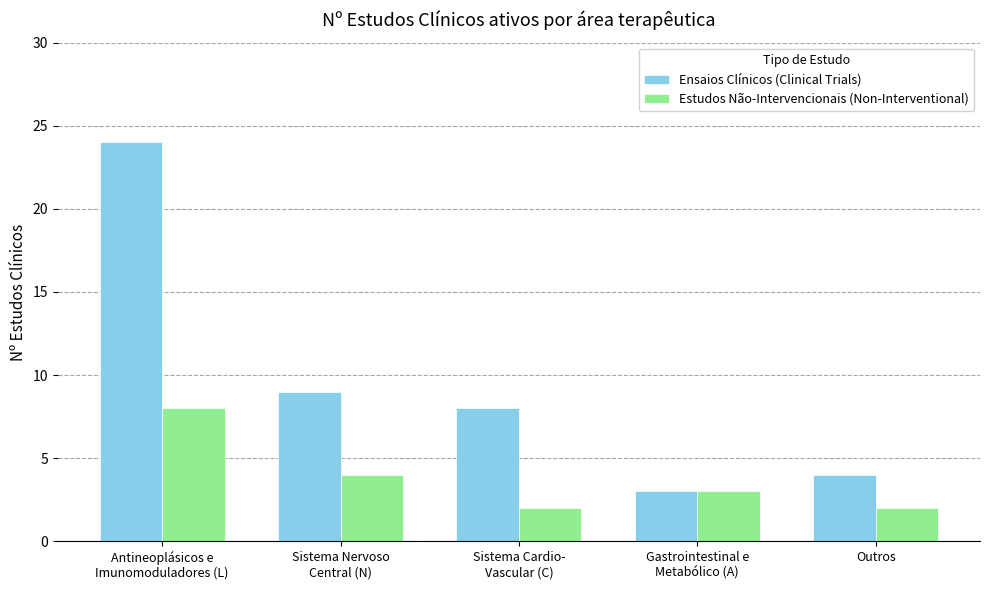

What are all the series names shown in the legend?

Ensaios Clínicos (Clinical Trials), Estudos Não-Intervencionais (Non-Interventional)